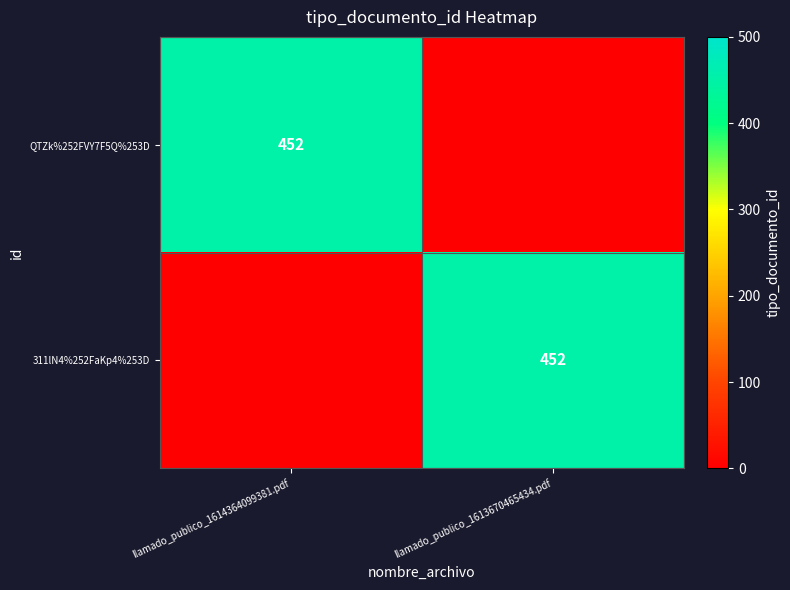

The value of QTZk%252FVY7F5Q%253D at llamado_publico_1614364099381.pdf is 241. True or false?

False